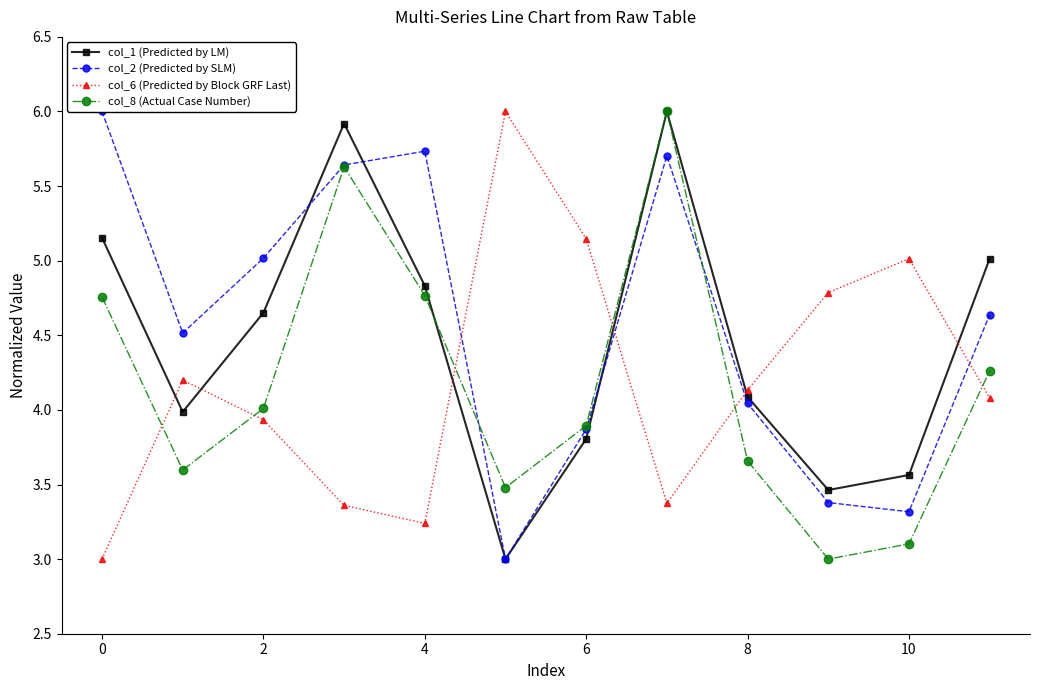

How many data points in col_1 (Predicted by LM) are less than 4?

5